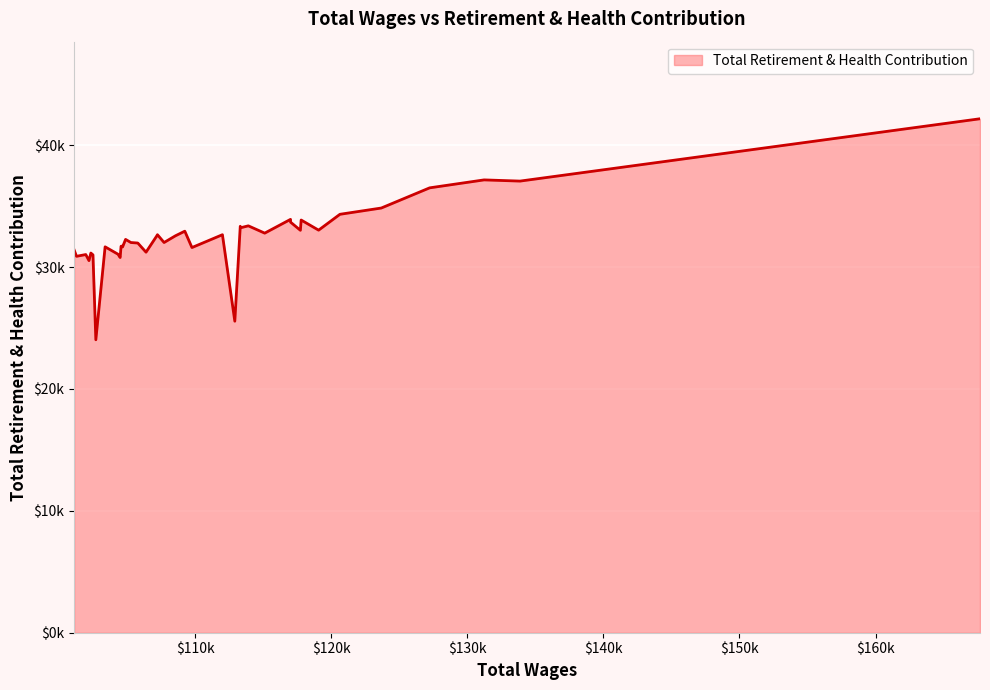

Is this an area chart (filled region under the line)?

Yes